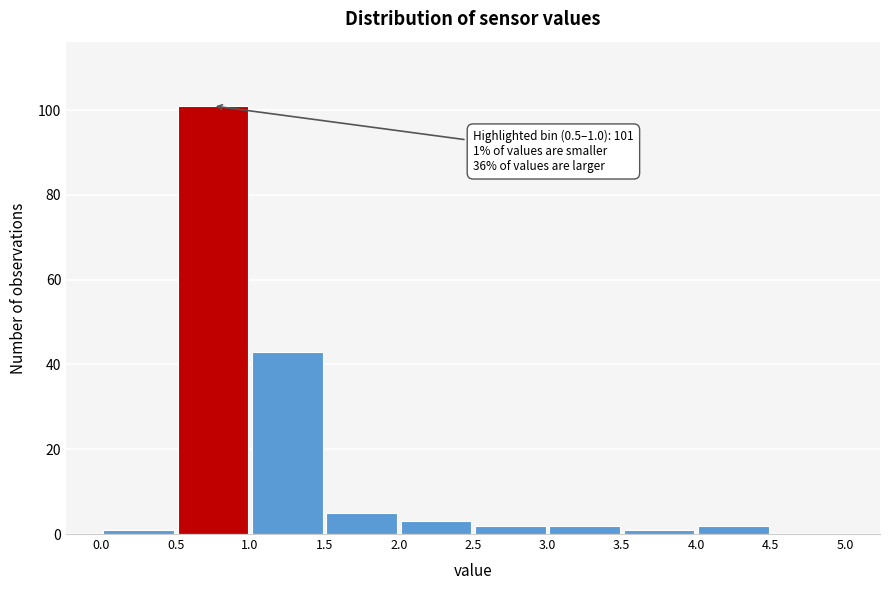

Which range on the x-axis has the tallest bar?

0.5 to 1.0